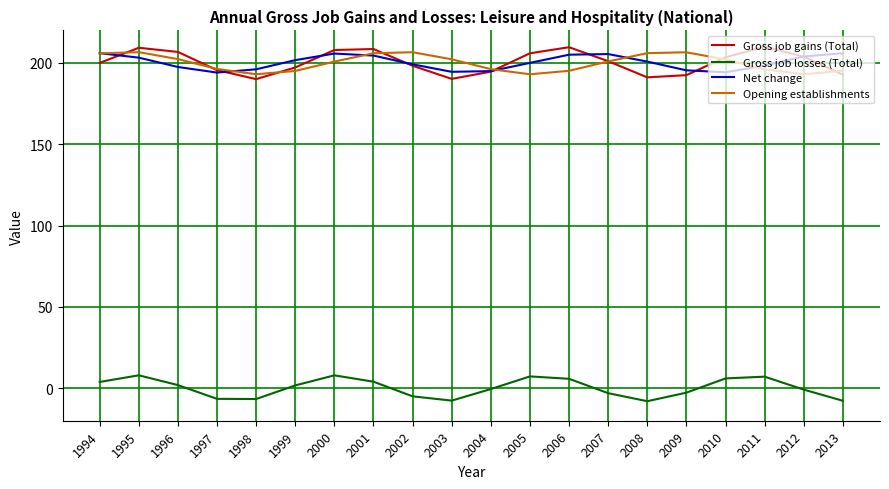

What is the sum of the Gross job losses (Total) values at 2008 and 1996?

-6.1